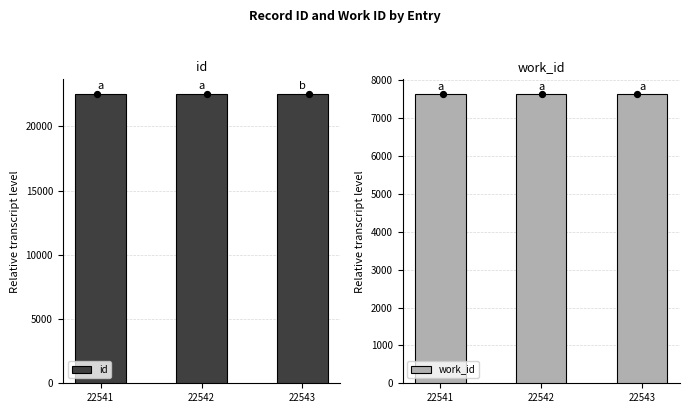

Which series has the widest spread of Y values?

id